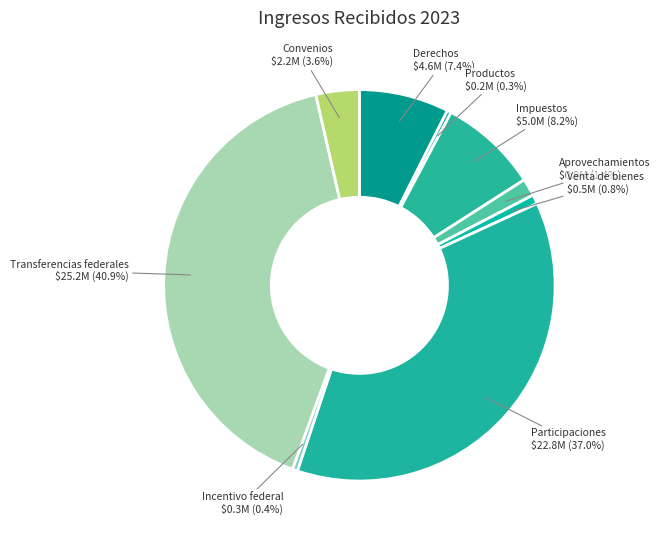

How many segments does this pie chart have?

9